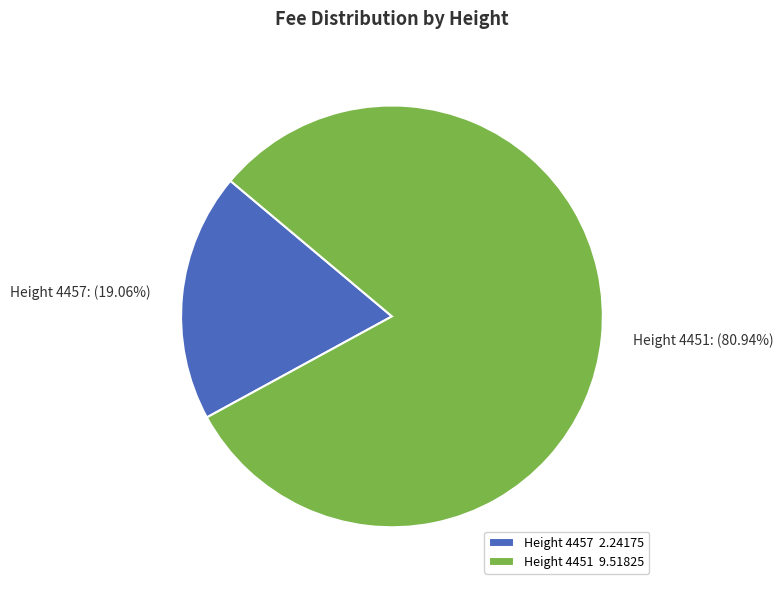

Does Height 4451 represent more than half of the total?

Yes